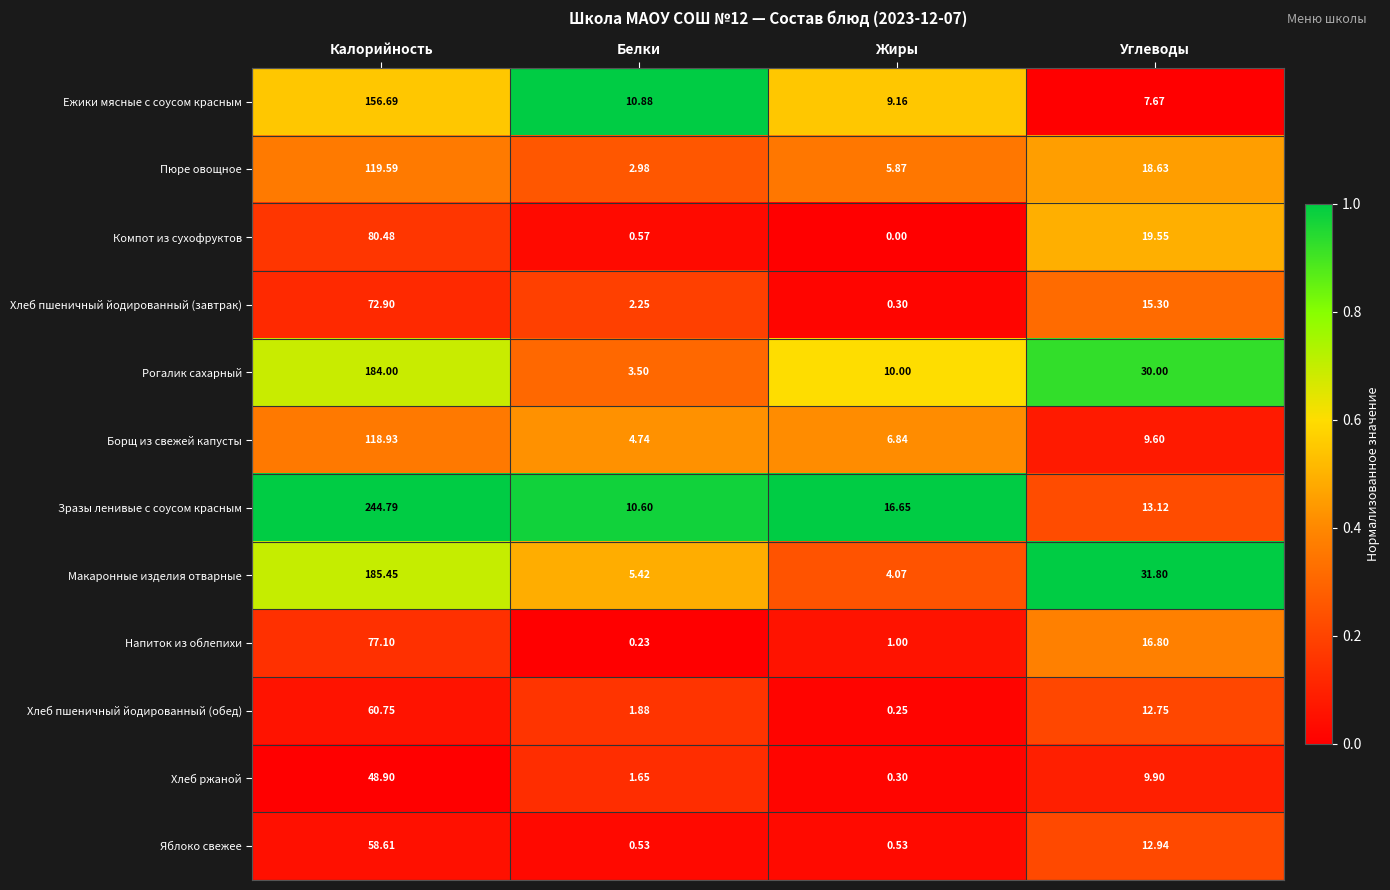

Which series has the largest range (max minus min)?

Зразы ленивые с соусом красным